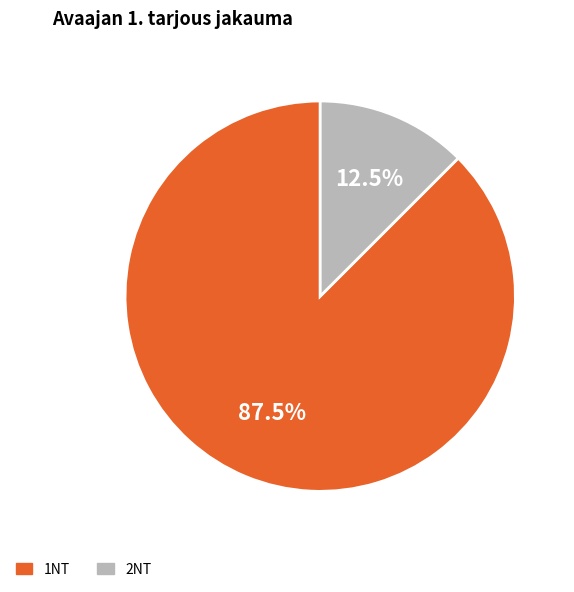

Is there a majority slice in this chart?

Yes